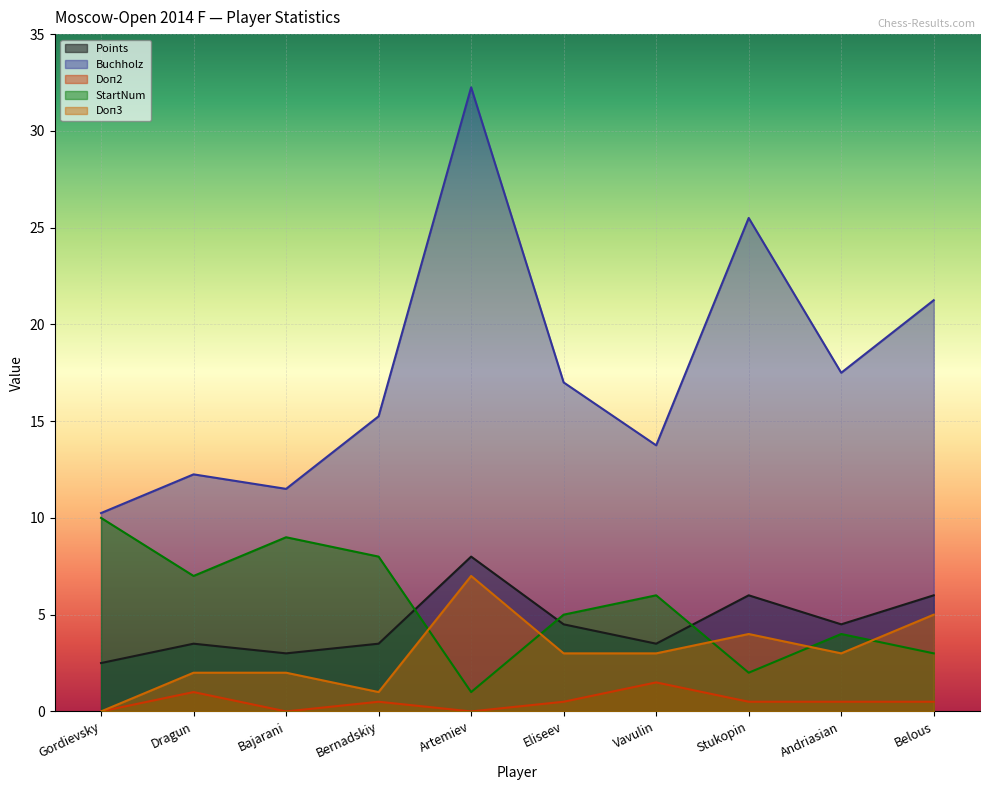

At which category is the sum across all series the highest?

Artemiev